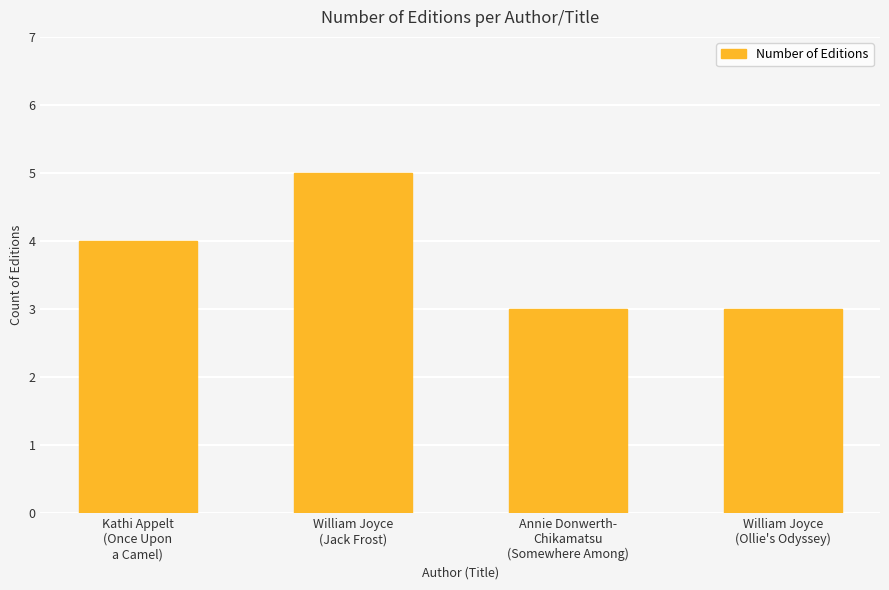

What is the label of the 4th bar from the right?

Kathi Appelt
(Once Upon
a Camel)